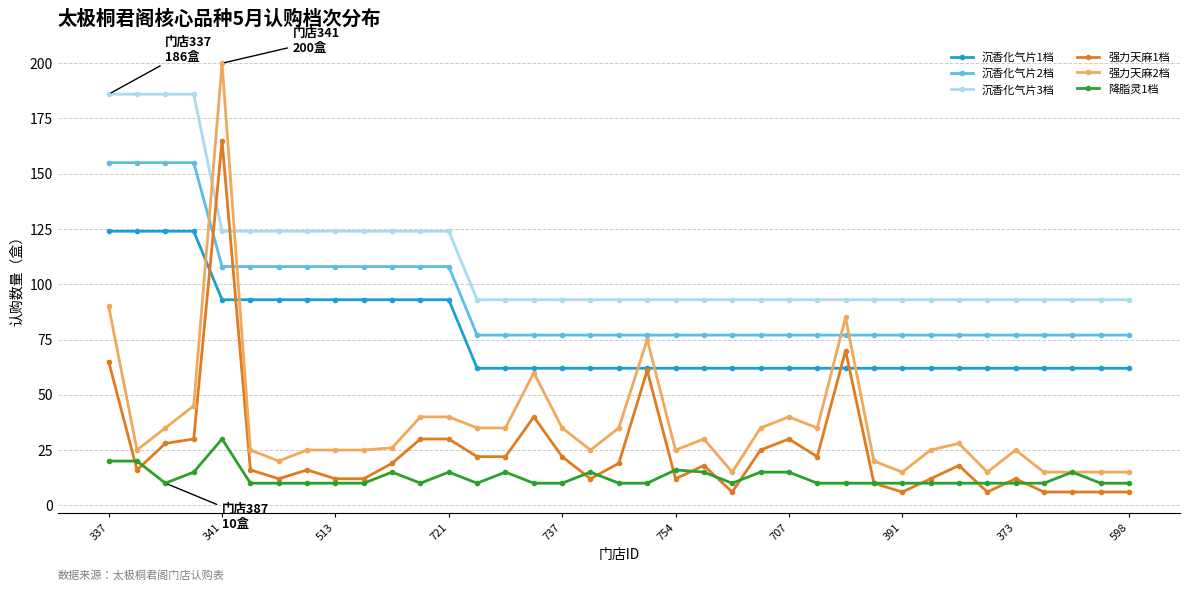

What is the minimum value for 强力天麻1档?

6